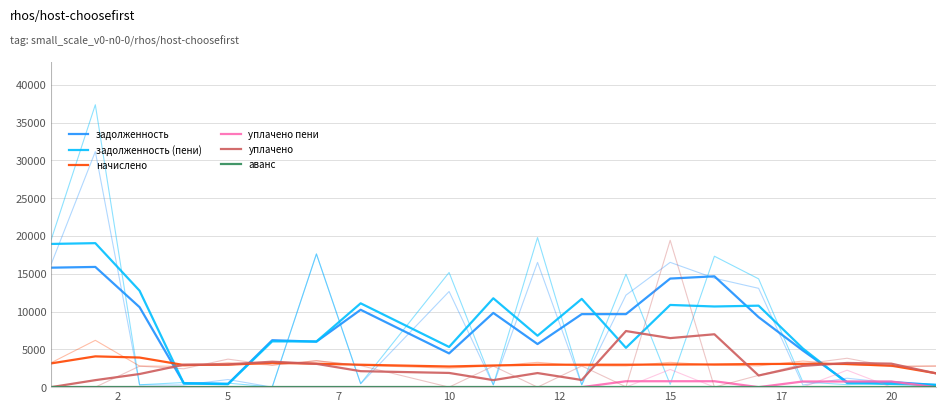

True or false: уплачено and задолженность (пени) cross at least once.

True